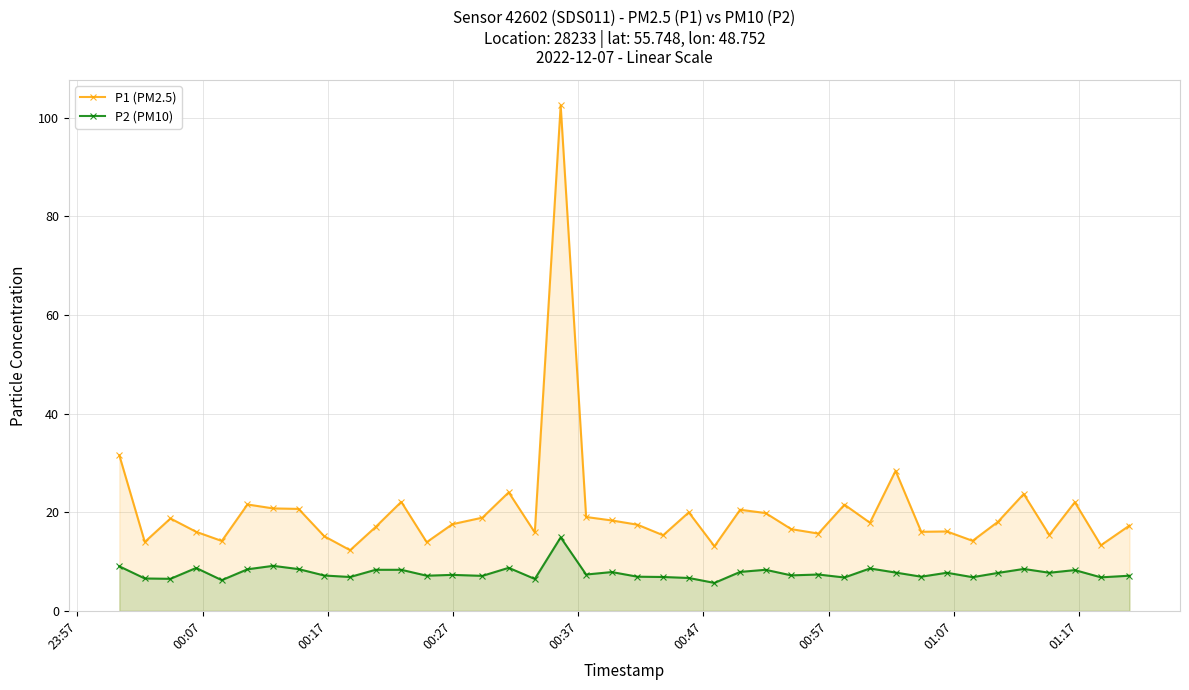

True or false: P1 (PM2.5) and P2 (PM10) intersect in this chart.

False